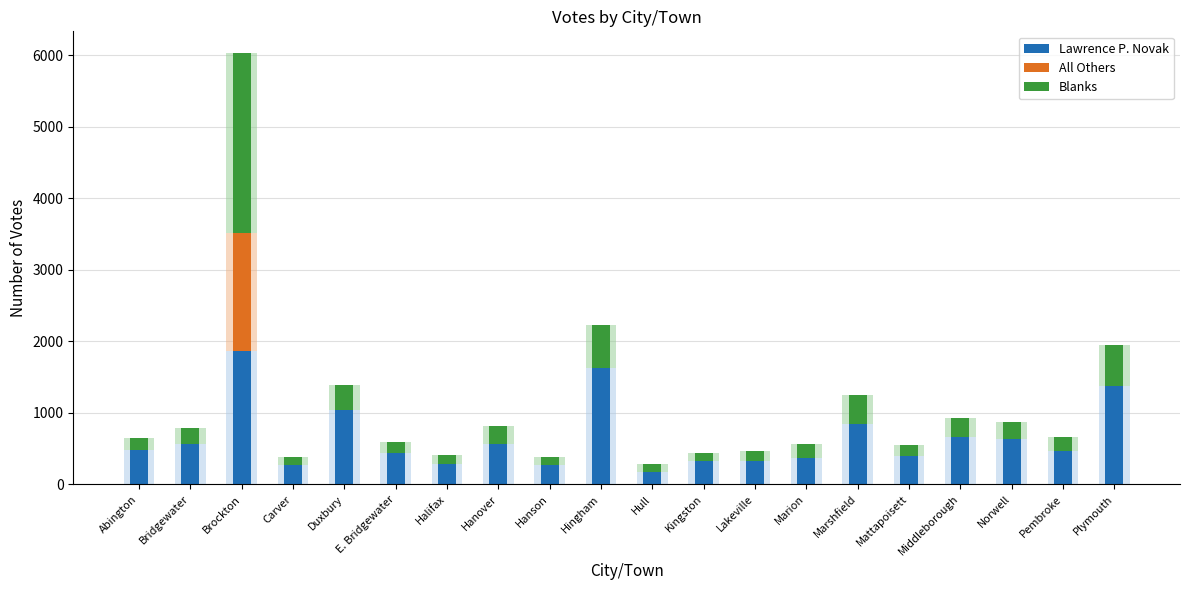

What is the difference between the highest and lowest values at Bridgewater?

568